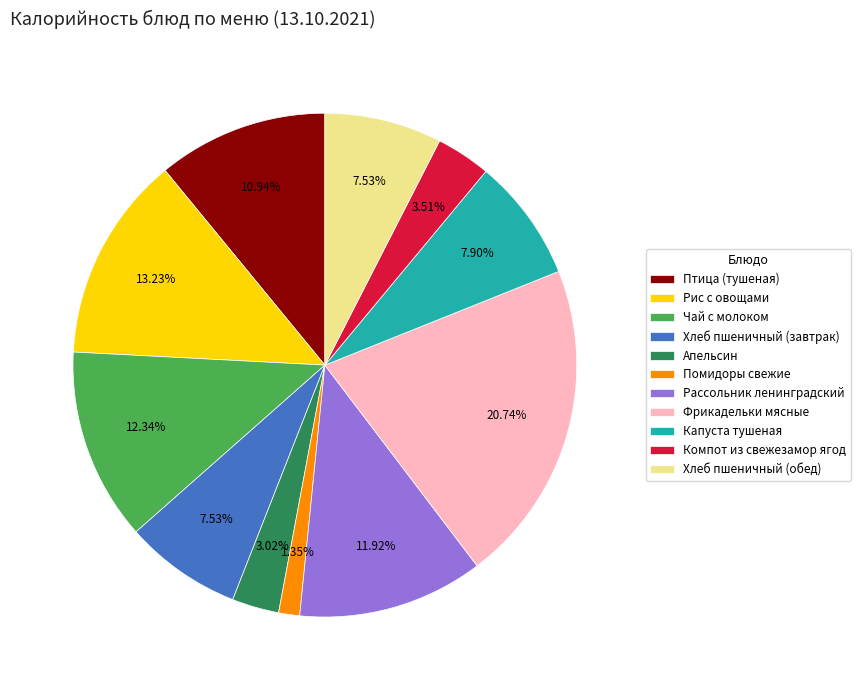

Does any single category account for the majority?

No